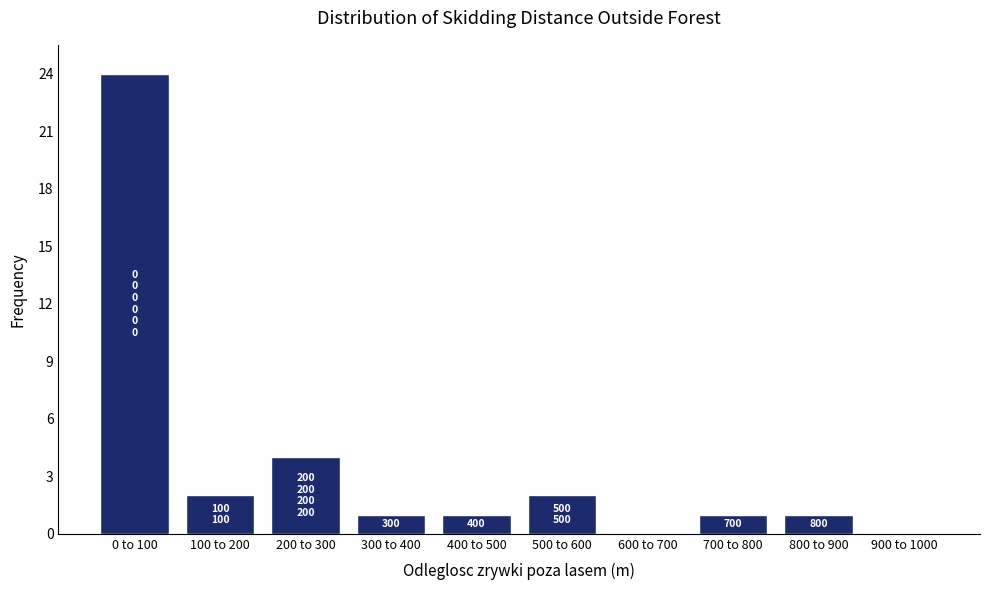

Reading left to right, extract all data points from this chart.

0 to 100=24	100 to 200=2	200 to 300=4	300 to 400=1	400 to 500=1	500 to 600=2	600 to 700=0	700 to 800=1	800 to 900=1	900 to 1000=0